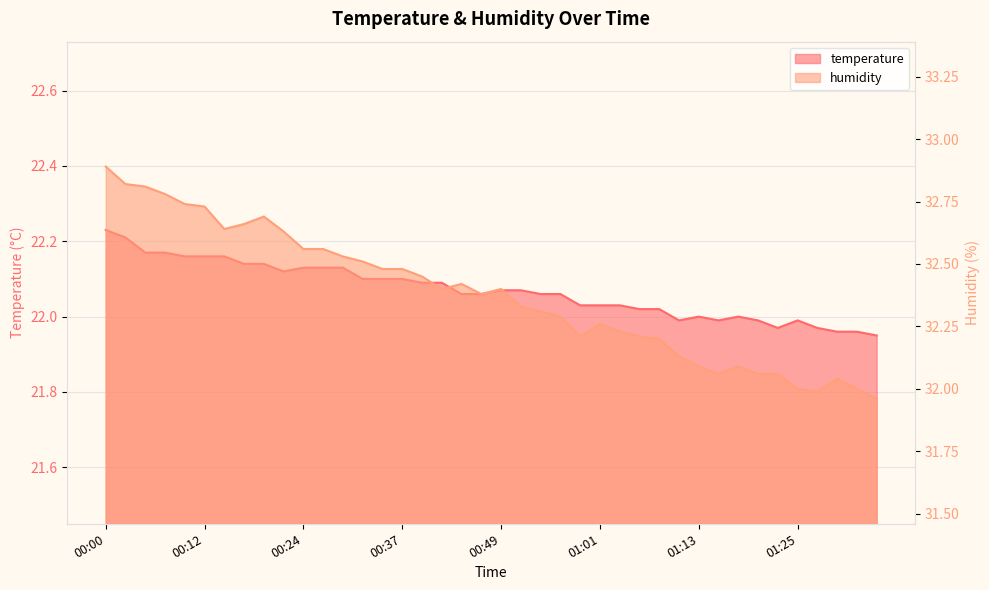

What is the total value across all series at 00:46?

54.4